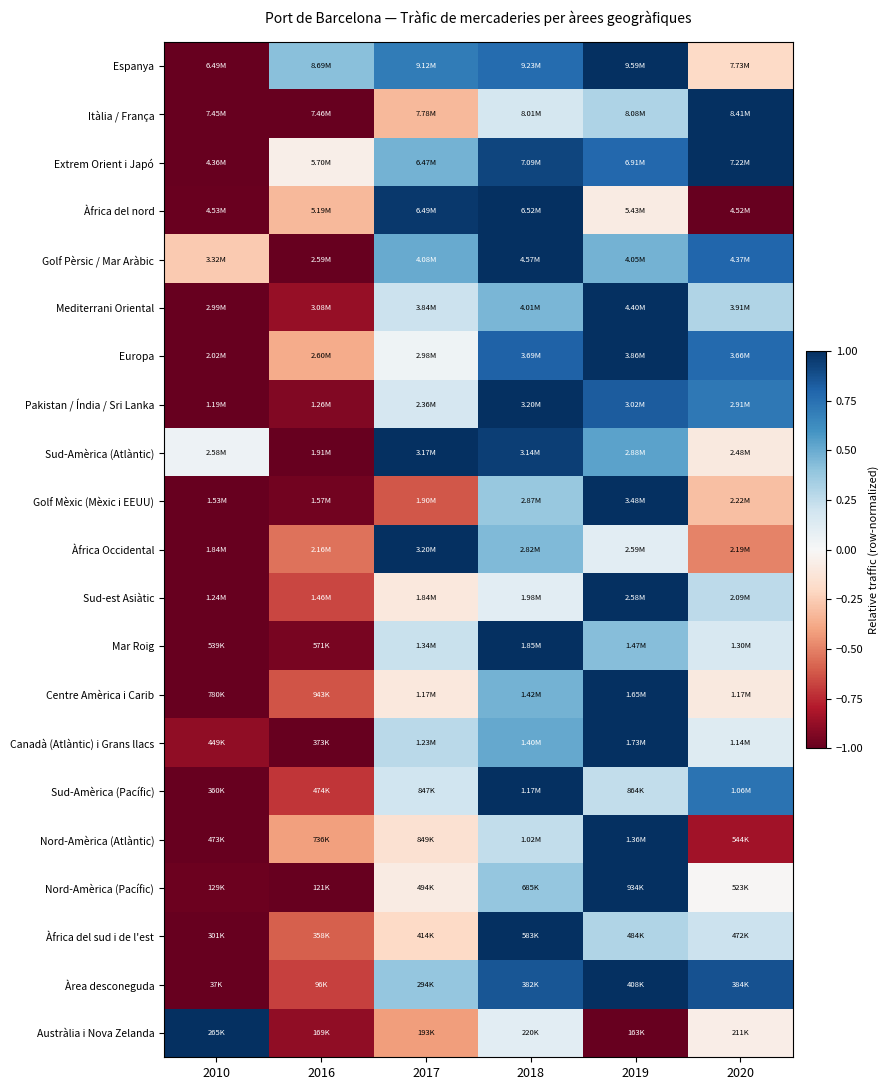

Which series has the widest spread of values?

Espanya